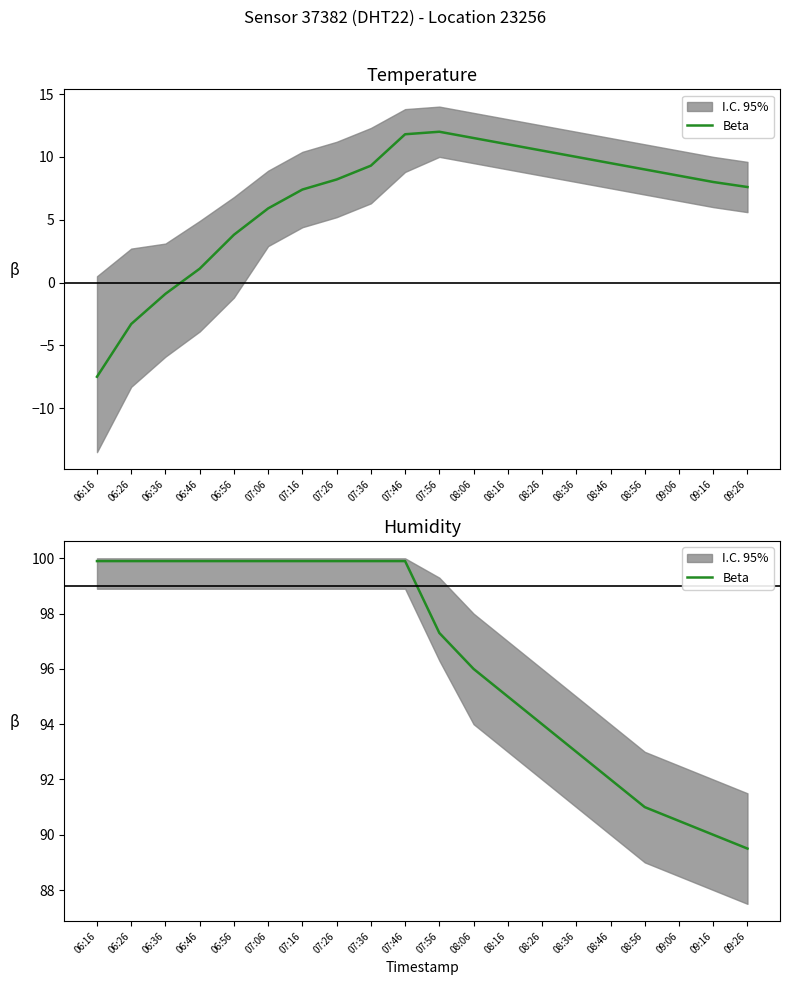

Where does the data first go above 99?

06:16